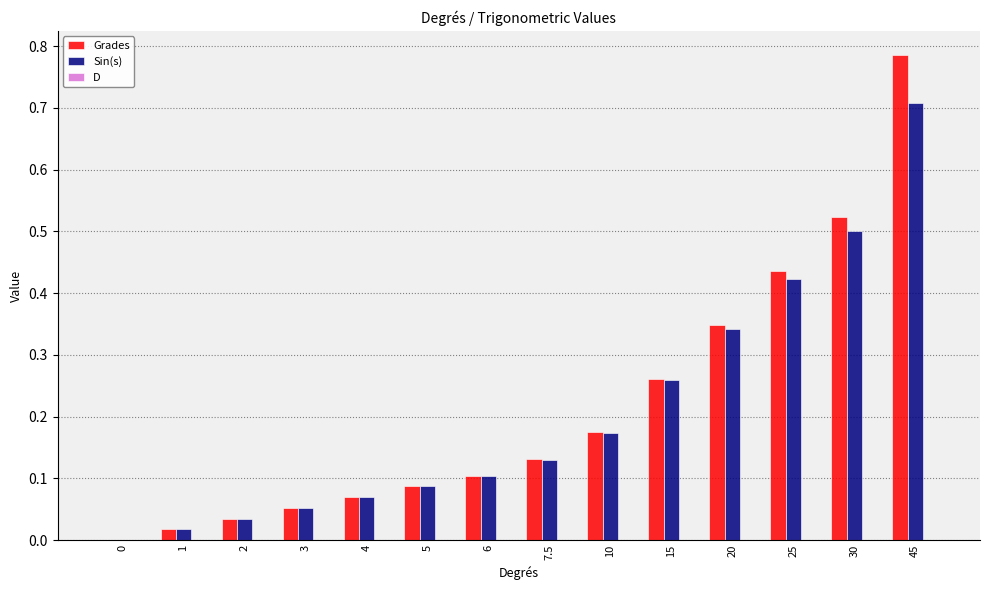

The Grades series shows 0.1 at 20. True or false?

False